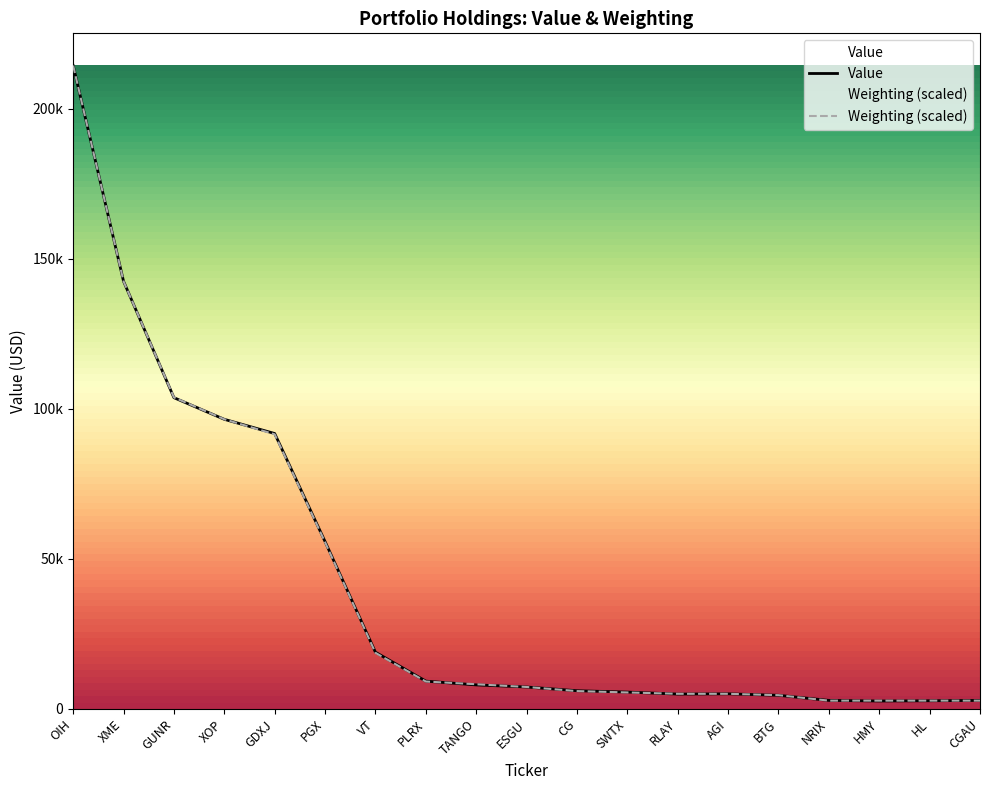

Rank the series by their maximum value, from highest to lowest.

Value, Weighting